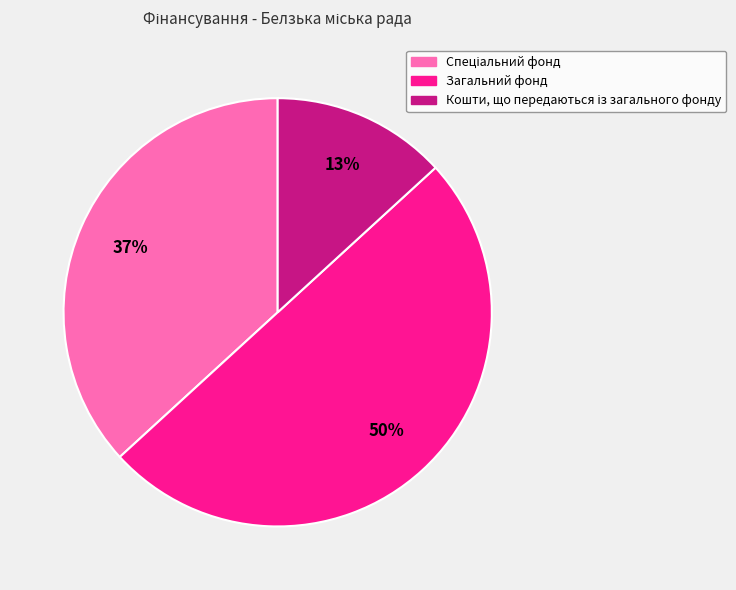

To the nearest percent, what is the difference between the largest and smallest slice percentages?

37%